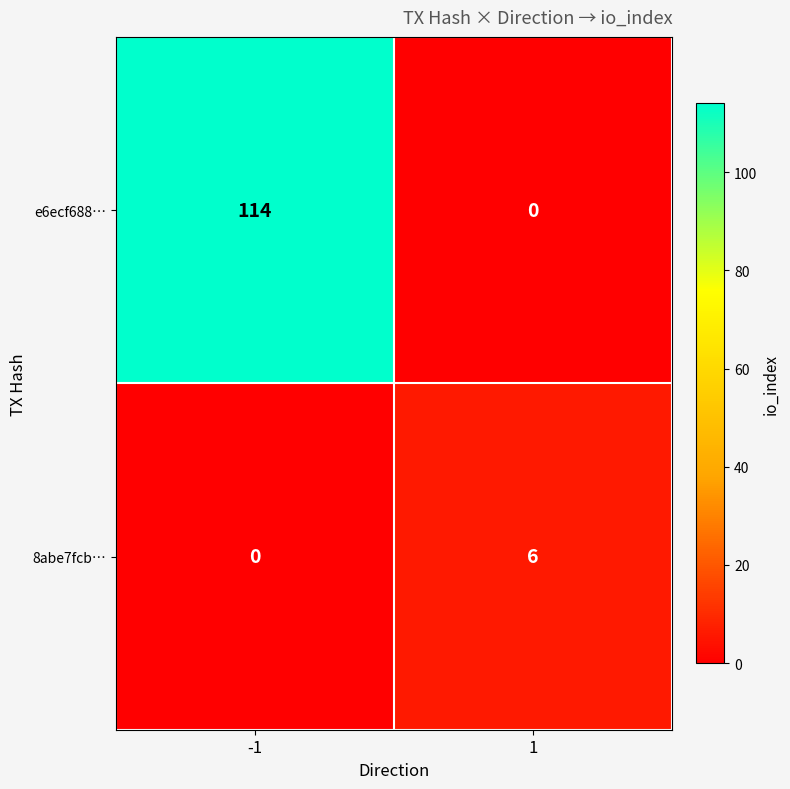

Reading left to right, transcribe all the data shown in this chart.

e6ecf688…: -1=114	1=0
8abe7fcb…: -1=0	1=6